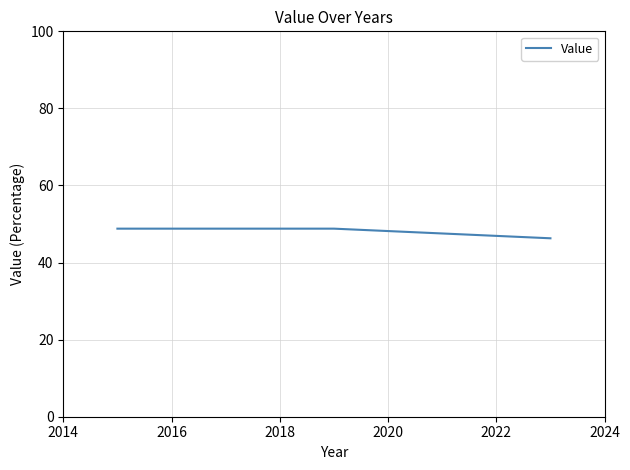

What is the difference between the maximum and minimum values?

2.5